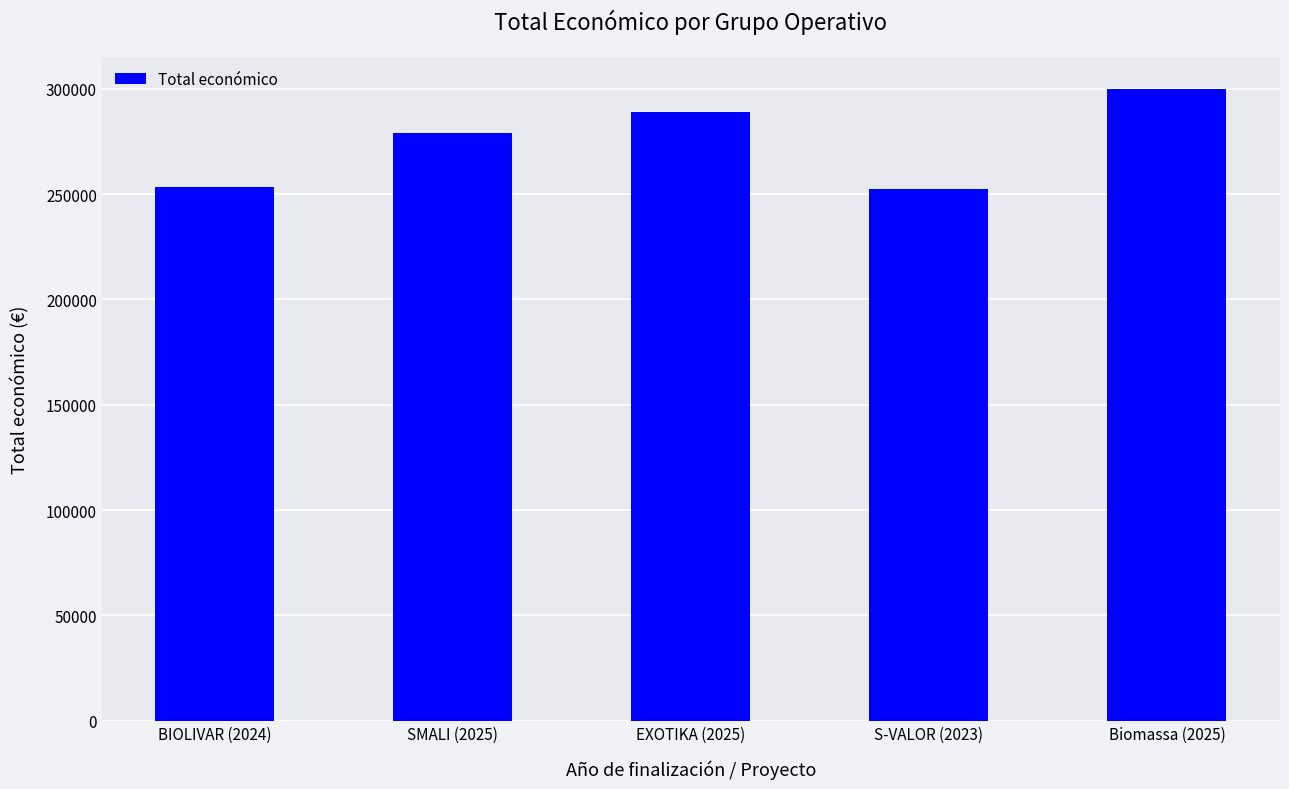

Count the number of data series in this chart.

1